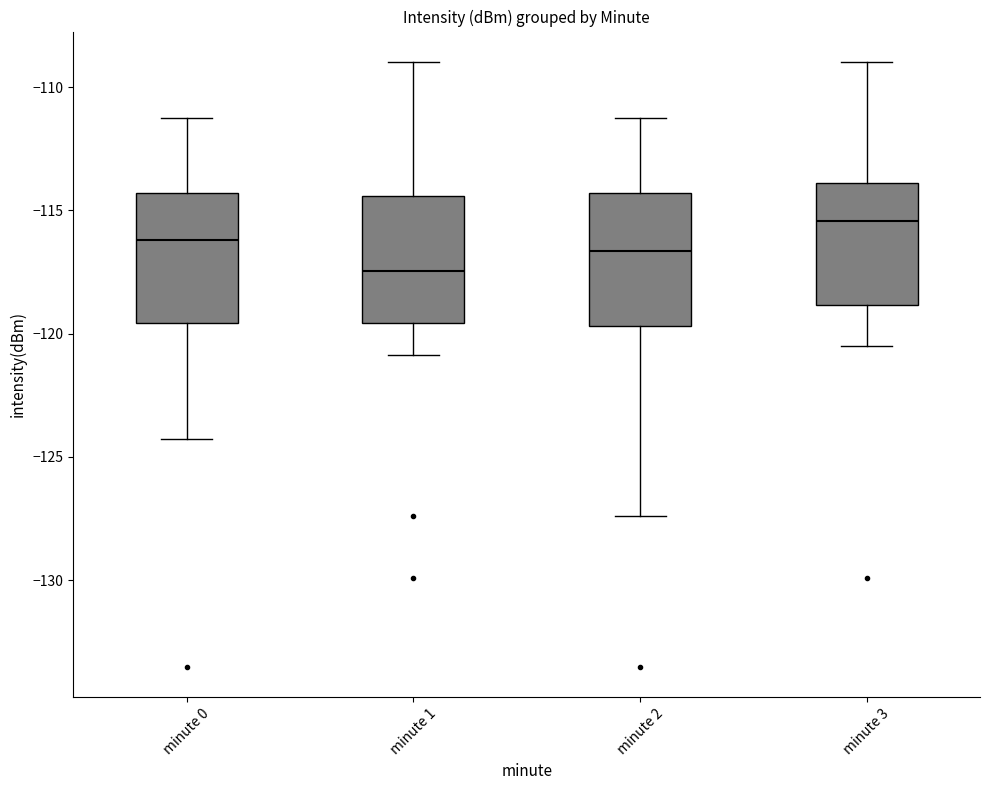

Reading left to right, read every box against the y-axis: the position of its median line, the range the box covers, and the ends of its whiskers. The values are not printed on the chart, so give them approximately, as read against the axis.

minute 0: median -116.0, box -119.5 to -114.5, whiskers -124.5 to -111.5
minute 1: median -117.5, box -119.5 to -114.5, whiskers -121.0 to -109.0
minute 2: median -116.5, box -119.5 to -114.5, whiskers -127.5 to -111.5
minute 3: median -115.5, box -119.0 to -114.0, whiskers -120.5 to -109.0